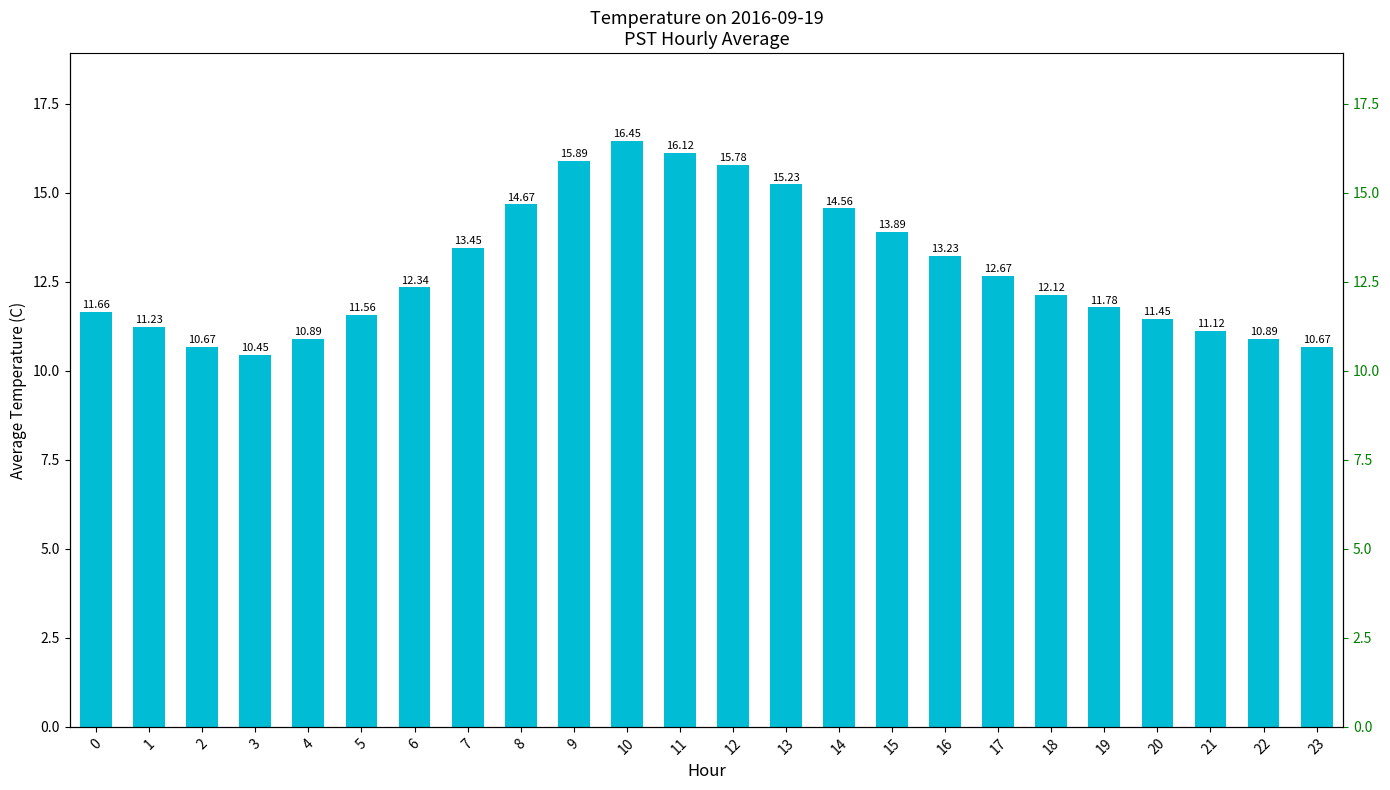

Which label corresponds to the largest value in the chart?

10